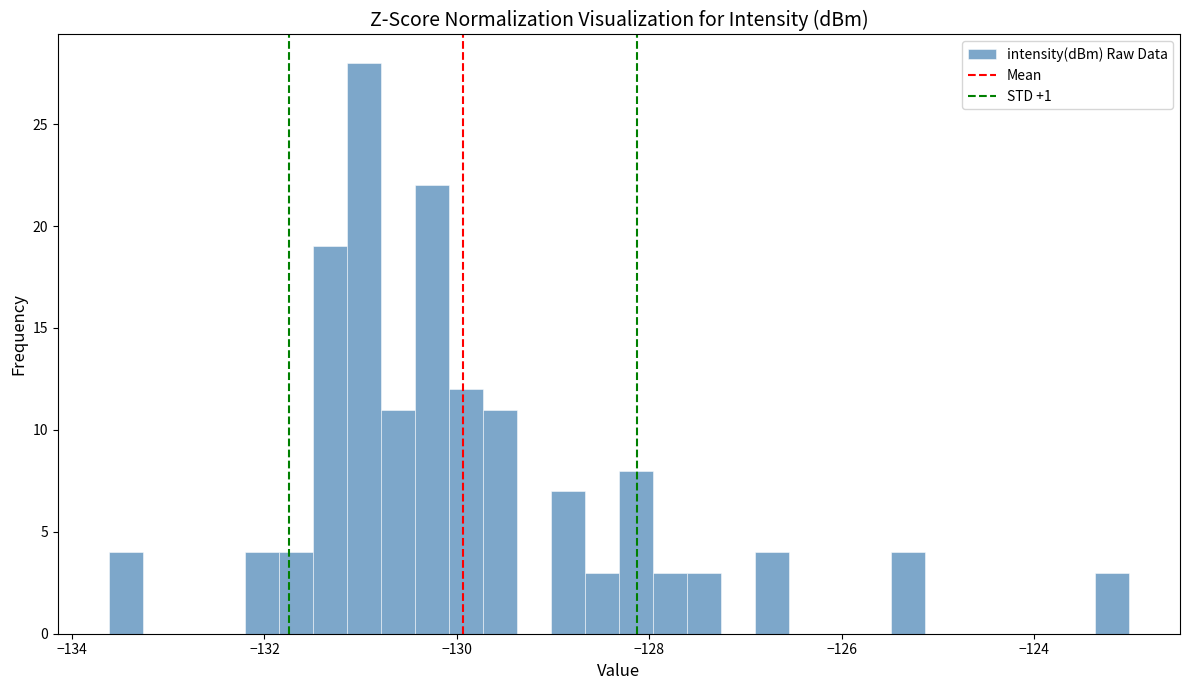

Read against the x-axis, roughly where is the centre of the tallest bar?

-131.0